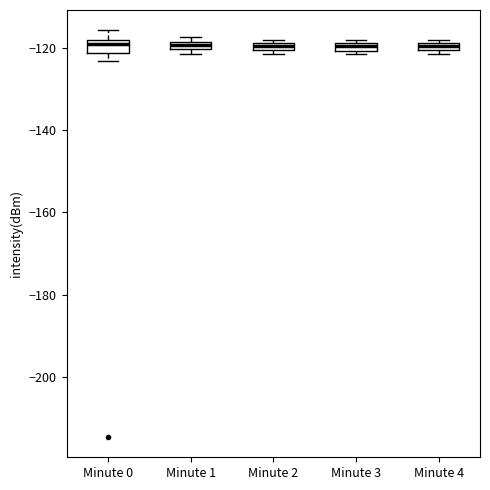

Where is the lower edge of the box for Minute 2 on the y-axis? The values are not printed on the chart, so give them approximately, as read against the axis.

-120